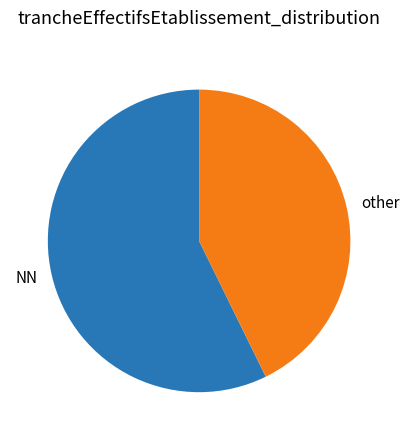

Which has a higher value, other or NN?

NN